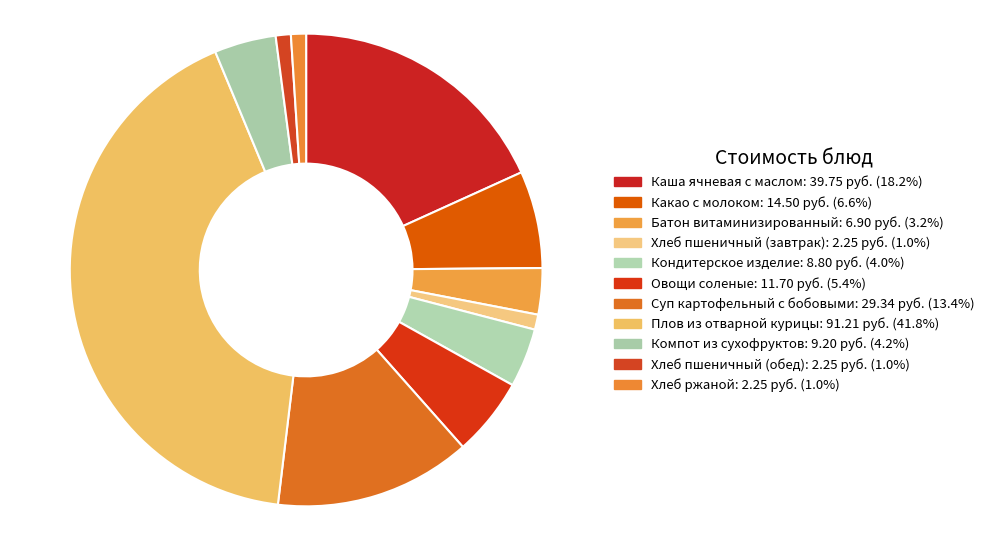

True or false: Компот из сухофруктов accounts for 14% of the total.

False